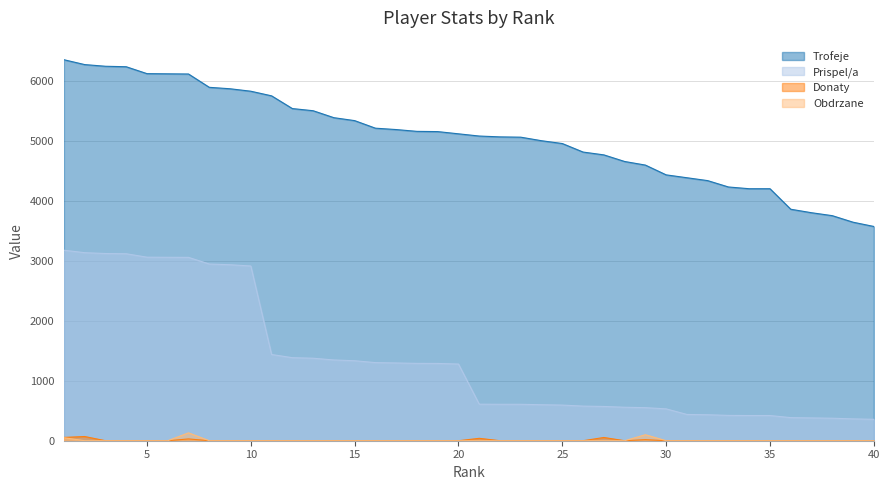

The Donaty series shows 32 at 26. True or false?

False